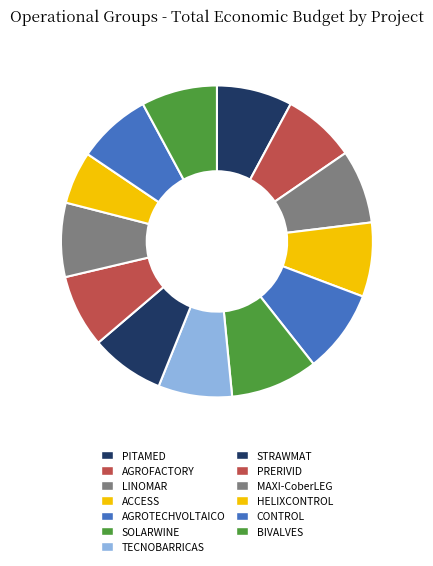

Does HELIXCONTROL represent more than half of the total?

No